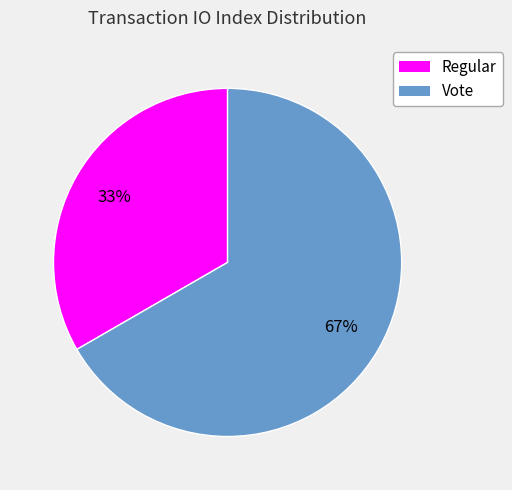

Is there a majority slice in this chart?

Yes